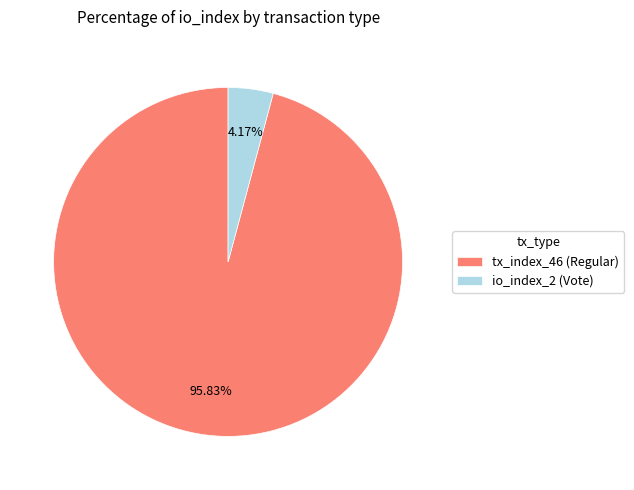

To the nearest percent, what is the combined percentage of tx_index_46 (Regular) and io_index_2 (Vote)?

100%